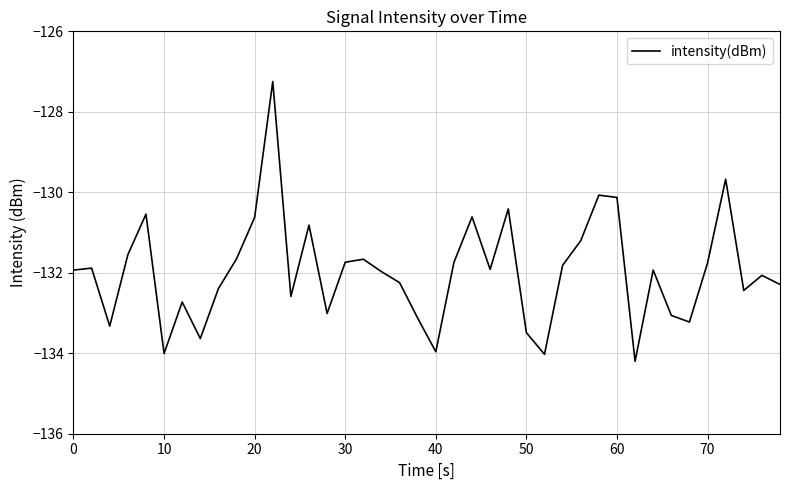

What is the difference between the maximum and minimum values?

7.0